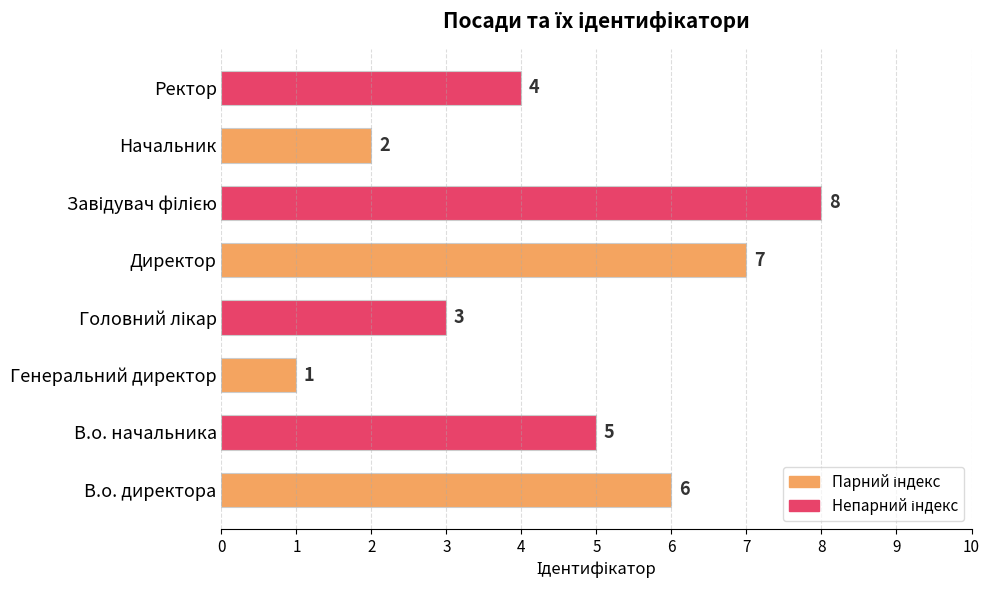

How many distinct data groups are displayed?

1